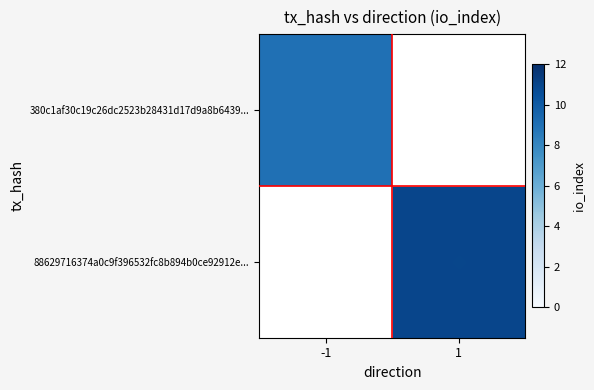

What is the highest value of the 380c1af30c19c26dc2523b28431d17d9a8b6439... series?

9.0